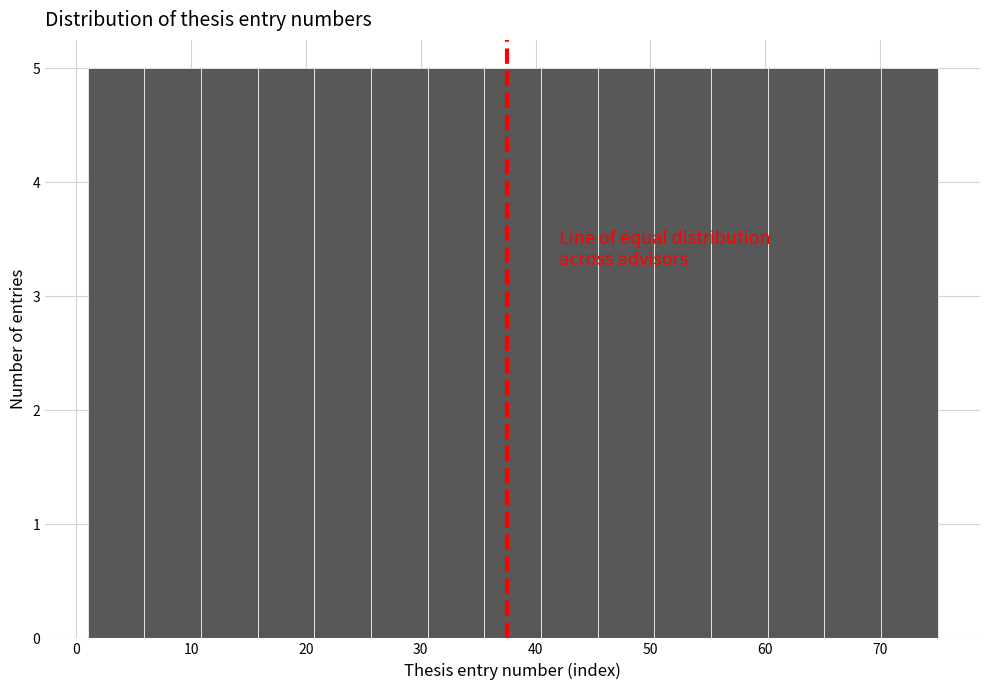

How tall is the bar that spans 70 to 75 on the x-axis? Neither the bar edges nor the heights are printed on the chart, so give them approximately, as read against the axes.

5